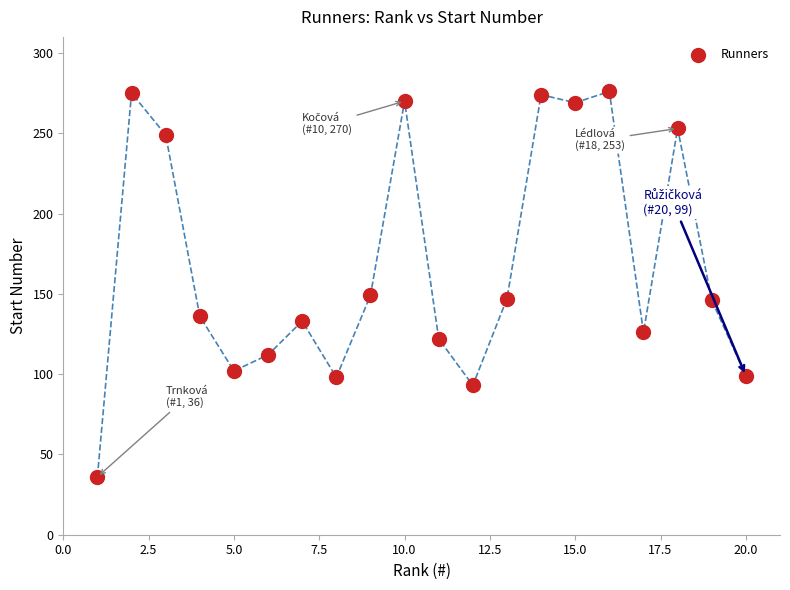

What is the range of Y values (max minus min)?

240